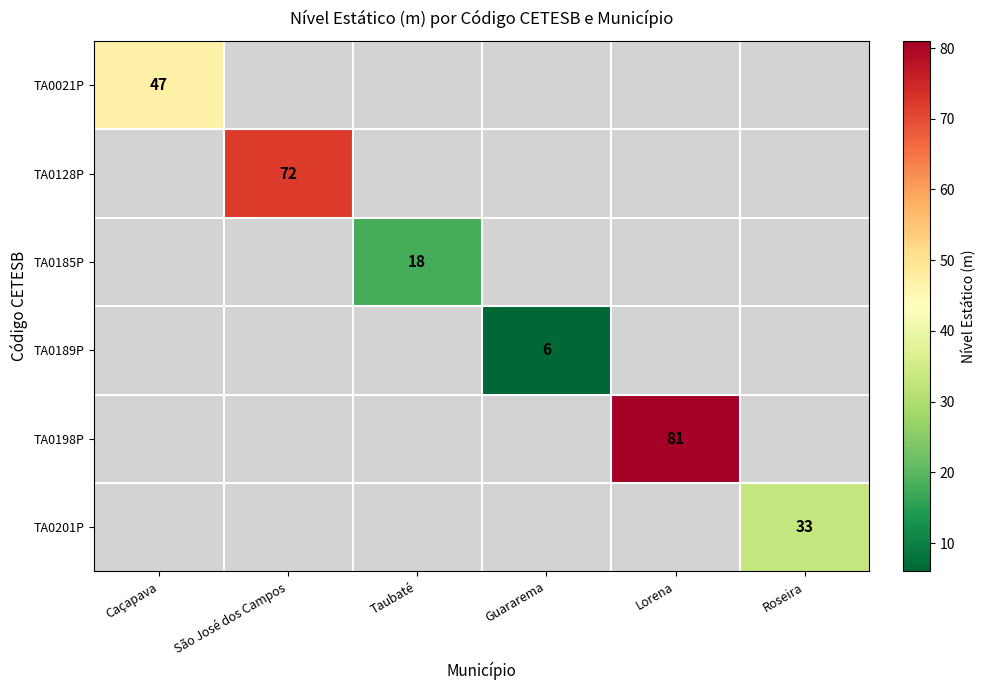

Is it true that TA0185P equals 29 at Taubaté?

False